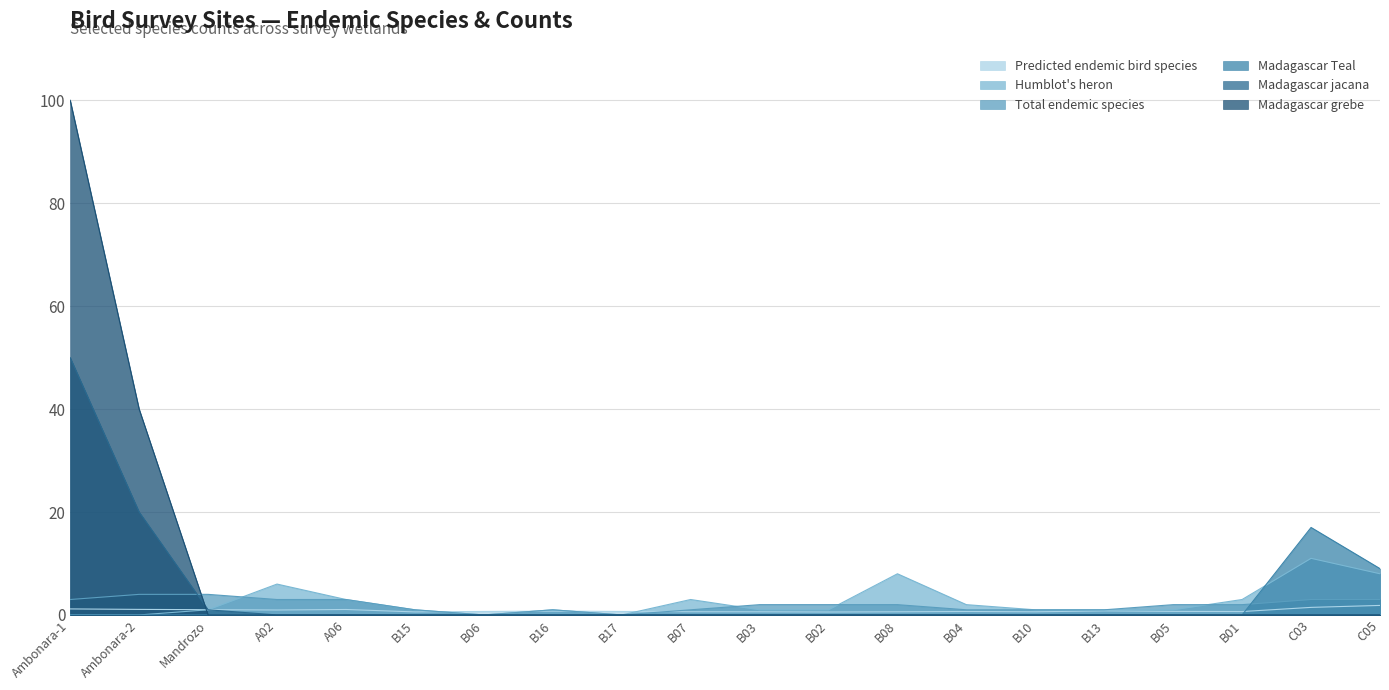

Reading left to right, what are all the values shown in this chart?

Predicted endemic bird species: 1.2	1.1	1.0	1.0	1.1	0.6	0.7	0.7	0.7	0.6	0.6	0.6	0.6	0.7	0.6	0.8	0.7	0.7	1.5	1.9
Humblot's heron: 0.0	0.0	1.0	6.0	3.0	1.0	0.0	1.0	0.0	3.0	1.0	1.0	8.0	2.0	1.0	1.0	1.0	3.0	11.0	8.0
Total endemic species: 3.0	4.0	4.0	3.0	3.0	1.0	0.0	1.0	0.0	1.0	2.0	2.0	2.0	1.0	1.0	1.0	2.0	2.0	3.0	3.0
Madagascar Teal: 0.0	0.0	0.0	0.0	0.0	0.0	0.0	0.0	0.0	0.0	0.0	0.0	0.0	0.0	0.0	0.0	0.0	0.0	17.0	9.0
Madagascar jacana: 50.0	20.0	1.0	0.0	0.0	0.0	0.0	0.0	0.0	0.0	0.0	0.0	0.0	0.0	0.0	0.0	0.0	0.0	0.0	0.0
Madagascar grebe: 100.0	40.0	0.0	0.0	0.0	0.0	0.0	0.0	0.0	0.0	0.0	0.0	0.0	0.0	0.0	0.0	0.0	0.0	0.0	0.0